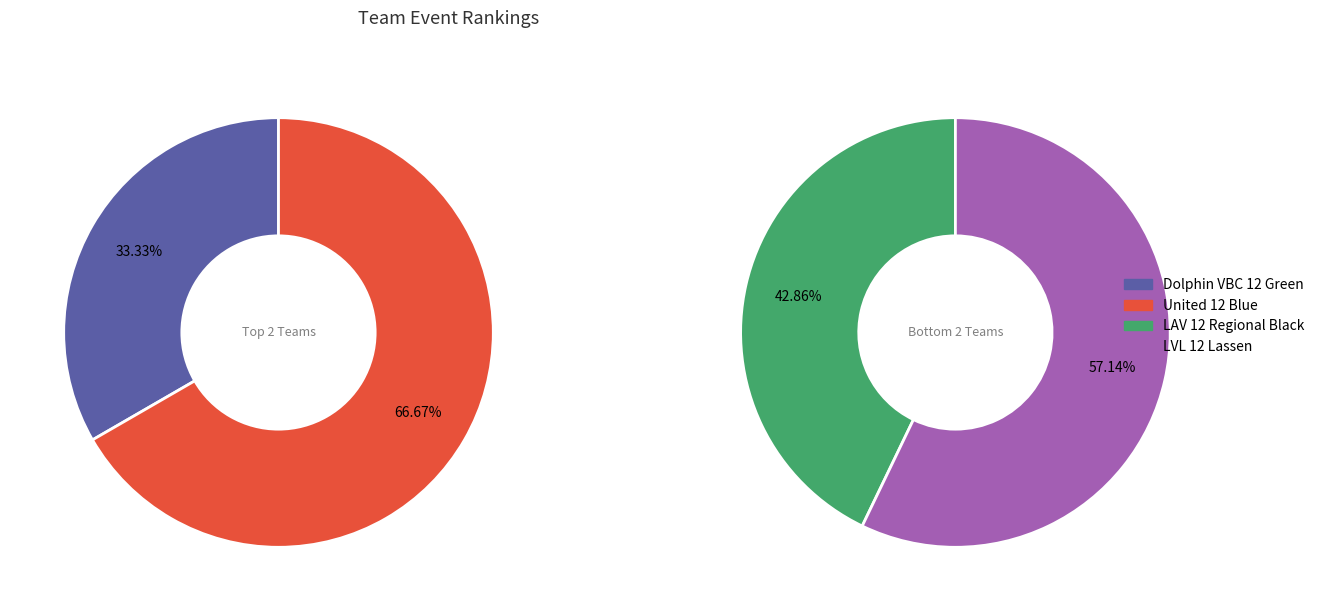

Between LVL 12 Lassen and United 12 Blue, which is larger?

LVL 12 Lassen